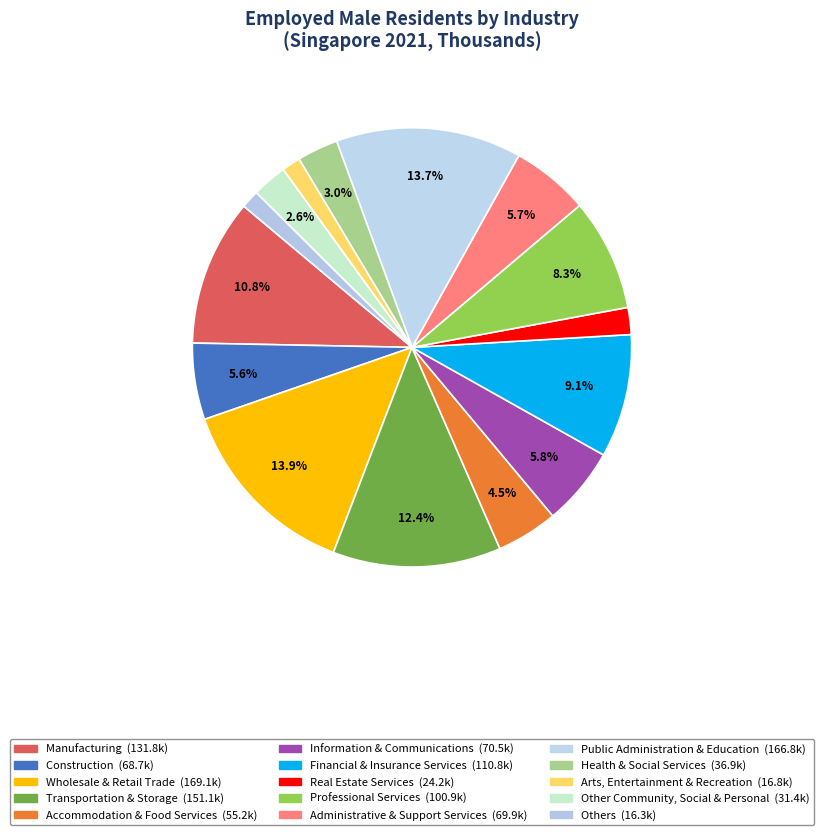

Does Financial & Insurance Services account for over 50% of the chart?

No